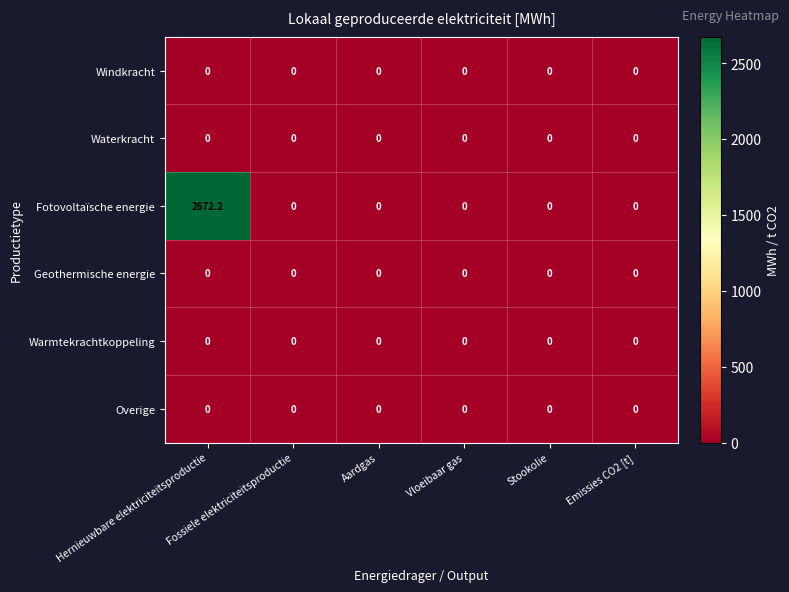

What is the greatest value displayed?

2672.2